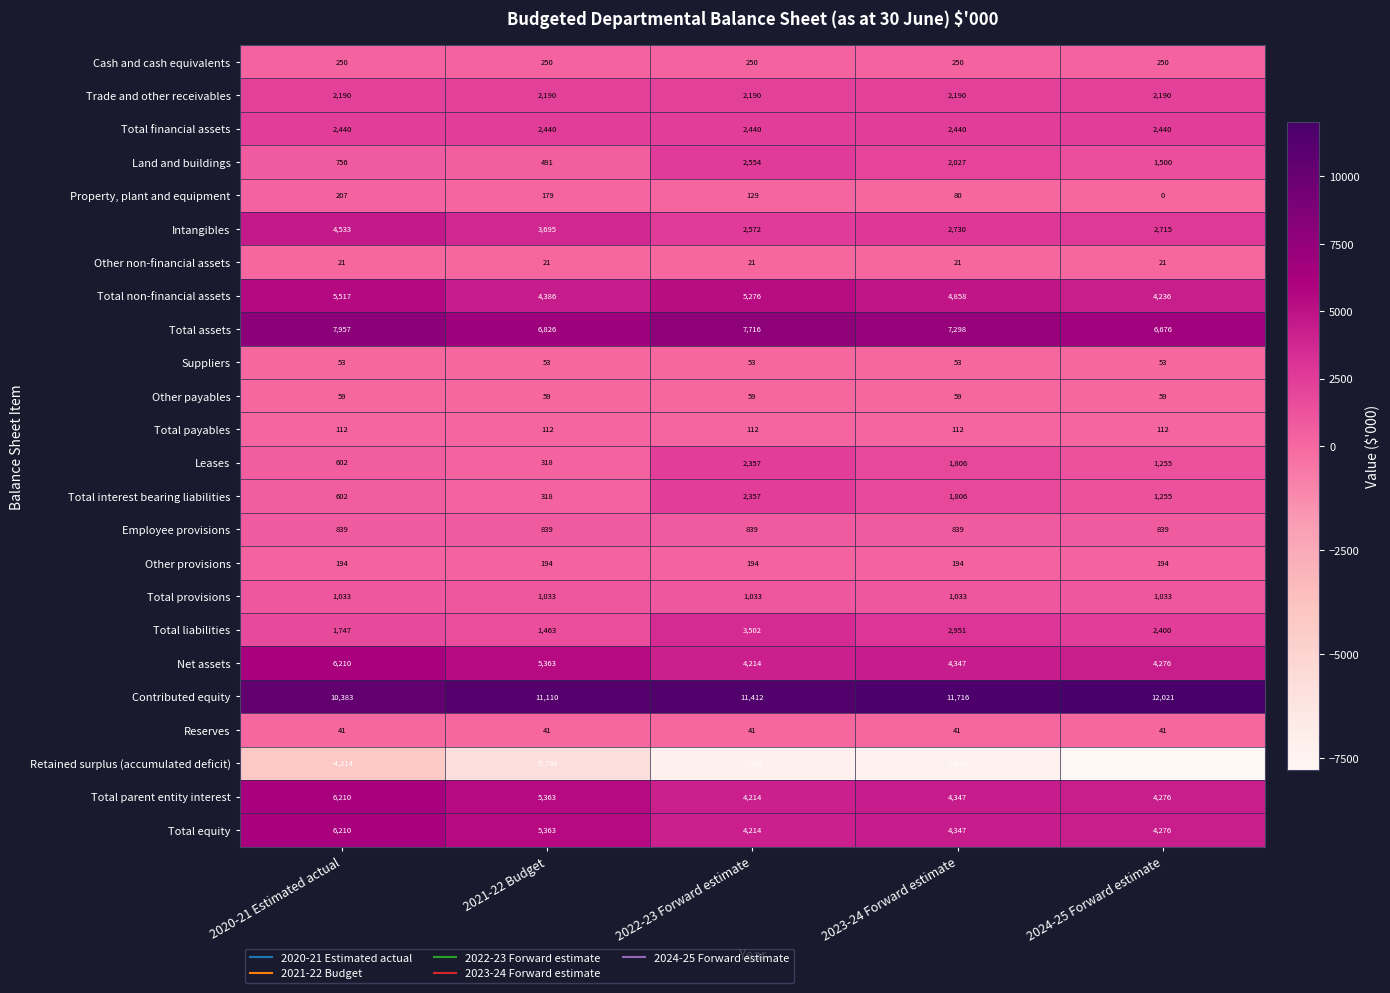

What is the difference between the highest and lowest values at 2021-22 Budget?

16898